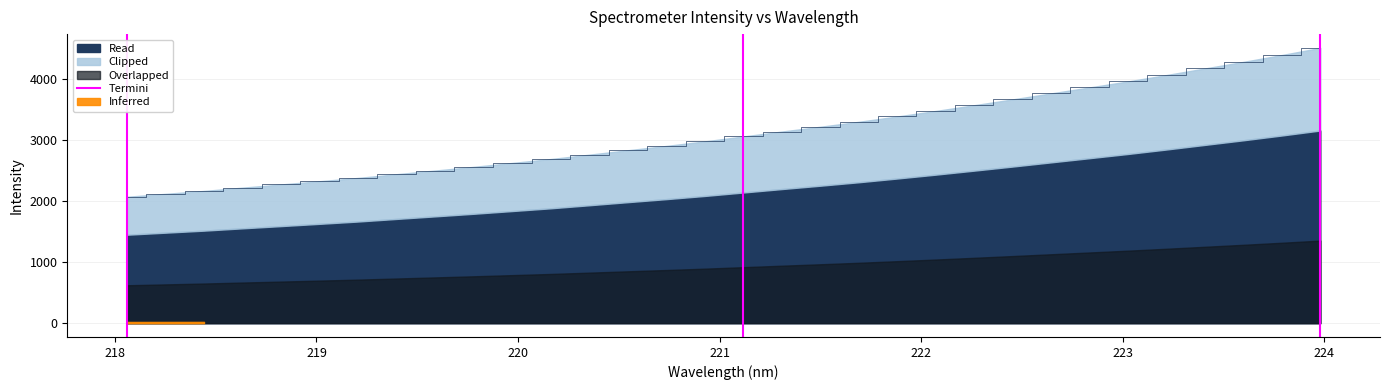

The chart shows a value of 0 at 217. True or false?

False